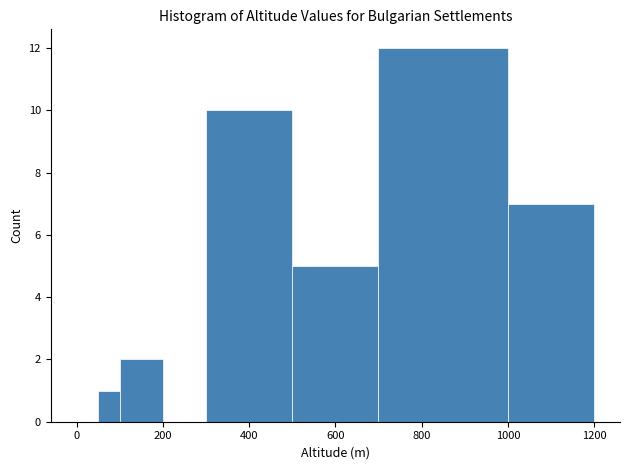

Around what value on the x-axis is the tallest bar? Give the approximate position of its centre, as read against the axis.

860